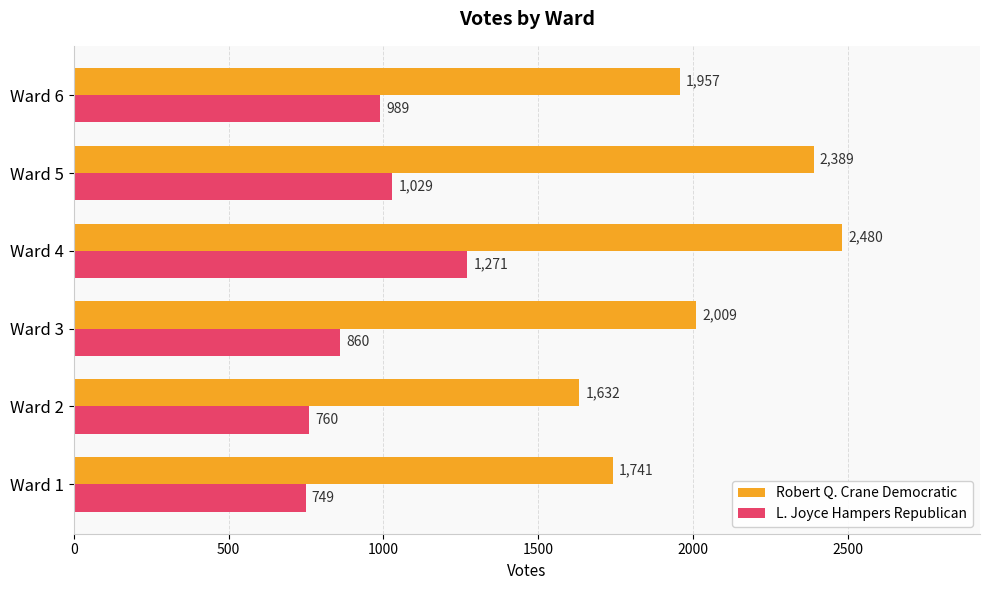

What is the sum of all L. Joyce Hampers Republican values?

5658